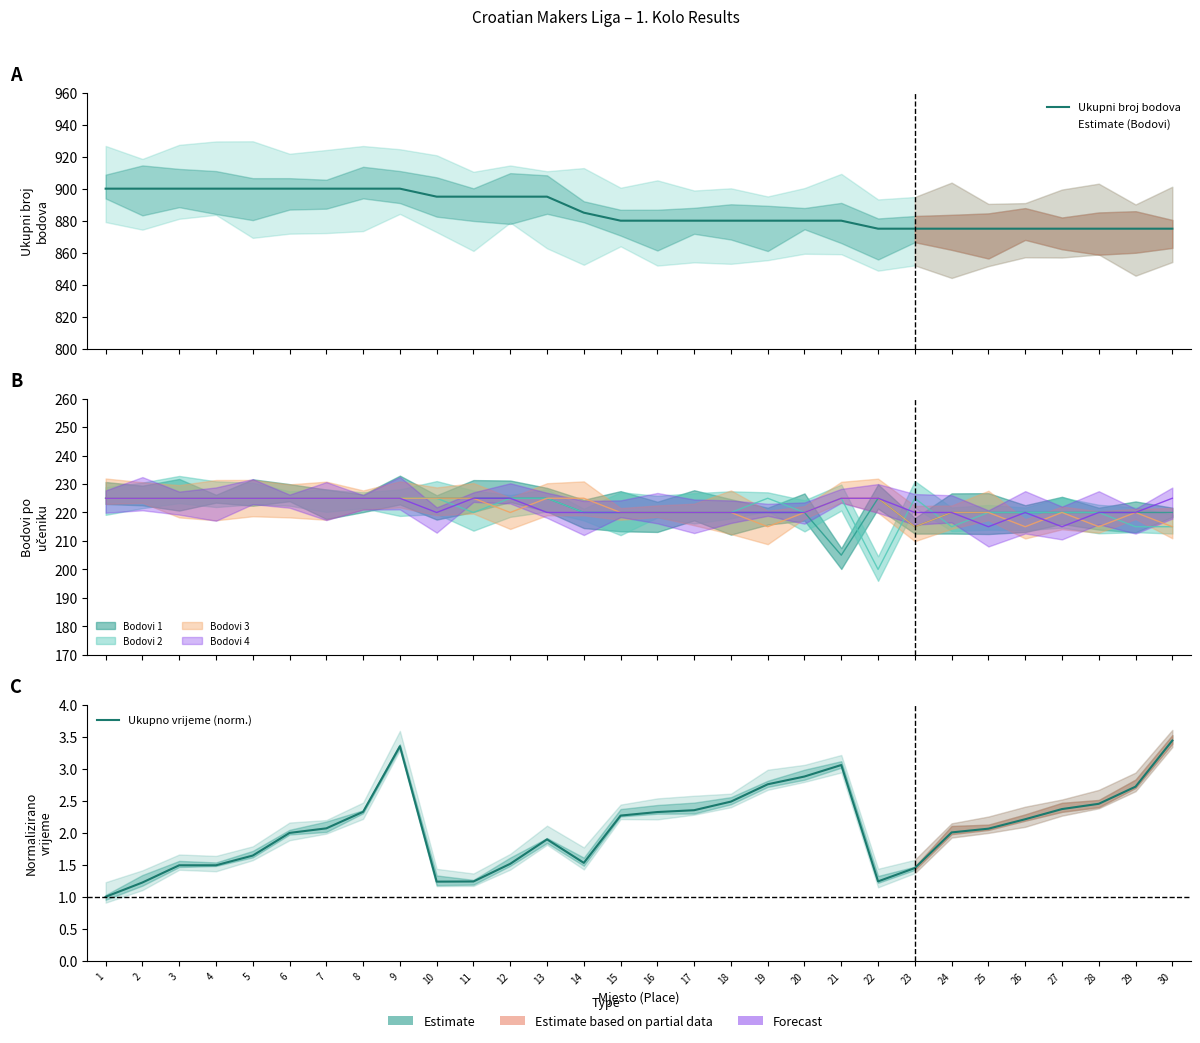

What is the value of the Ukupno vrijeme (norm.) point at the 17th from the left?

2.4